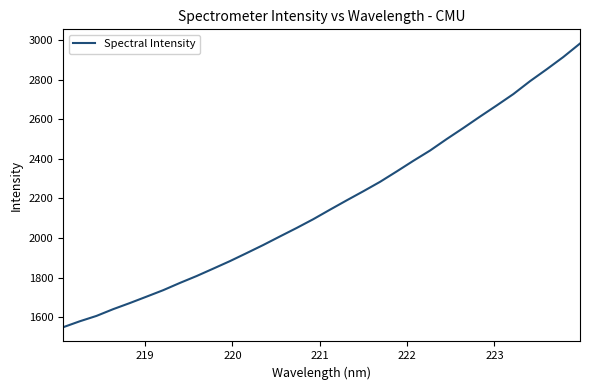

What is the minimum value shown in the chart?

1549.1